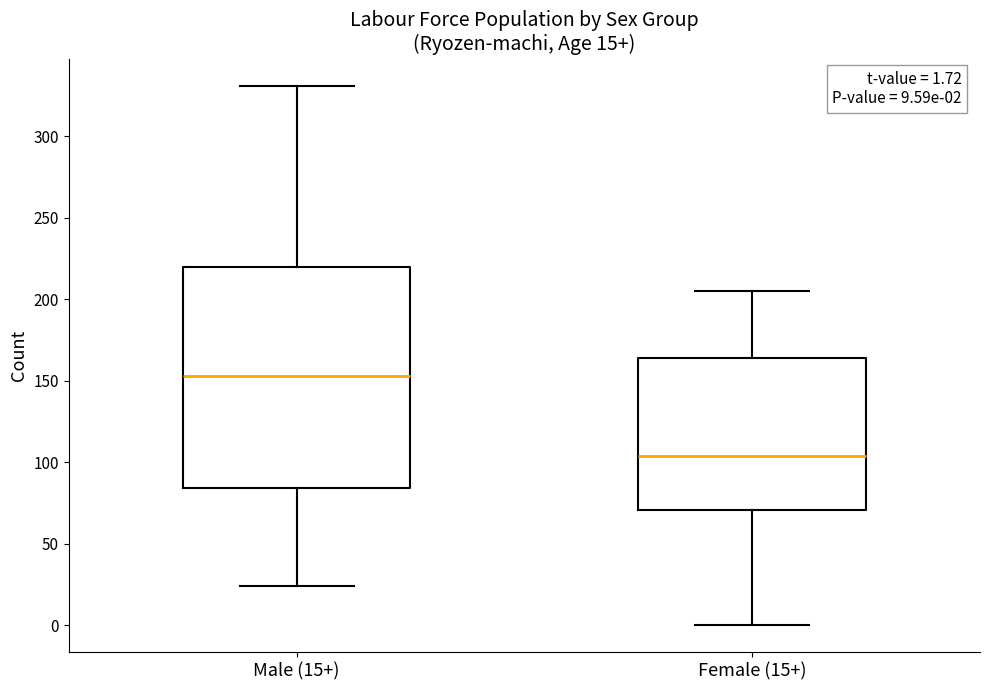

Which box's median line is the highest?

Male (15+)